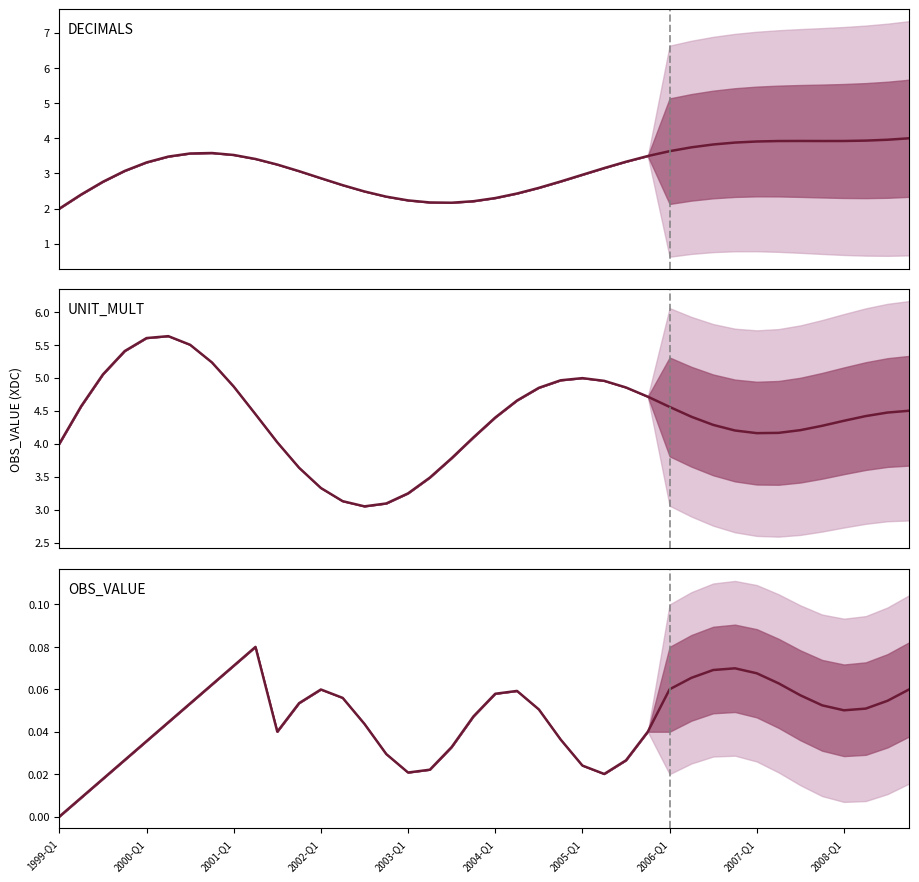

What is the greatest value displayed?

5.6